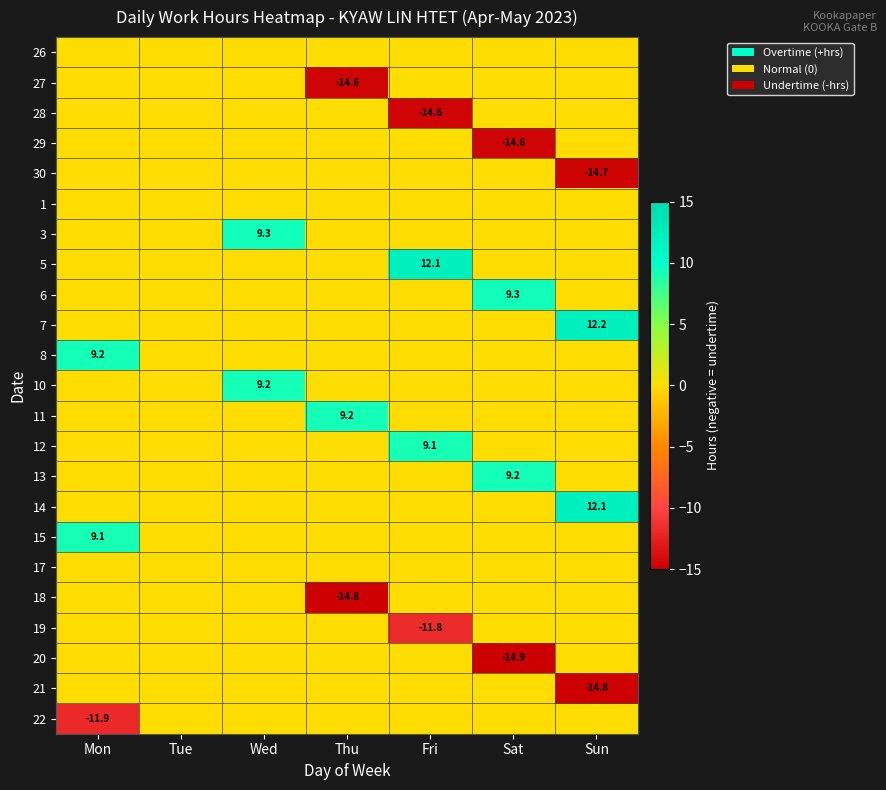

The 7 series shows -4.9 at Sat. True or false?

False